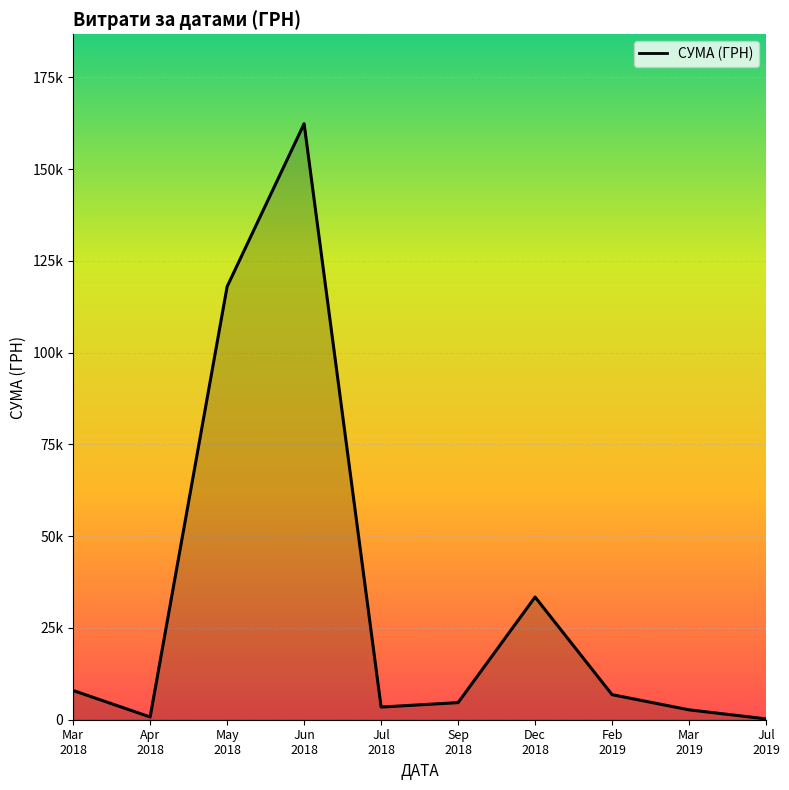

The value at Apr
2018 is 519.9. True or false?

False